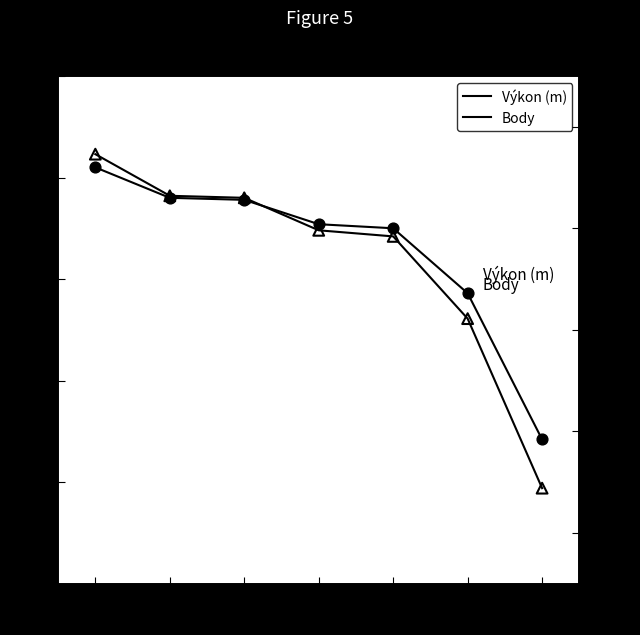

Which series has the largest total across all categories?

Body